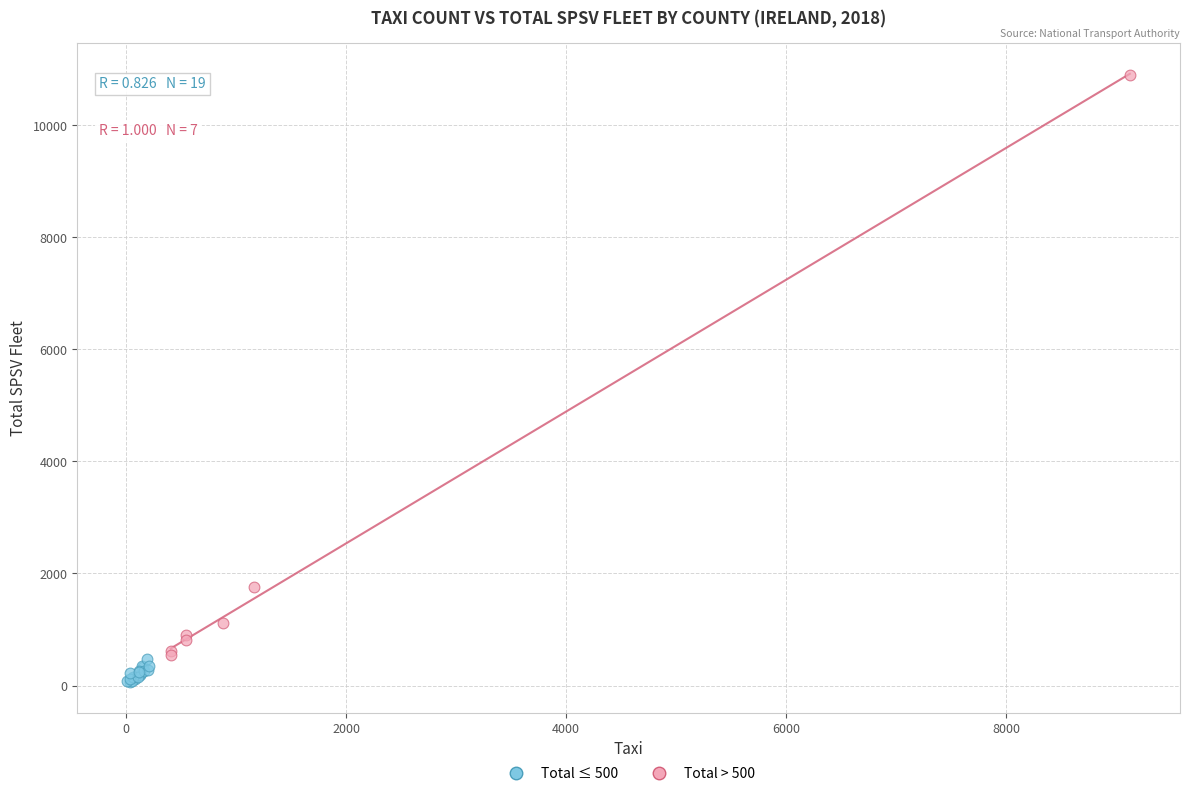

Which series contains the highest Y value?

Total > 500